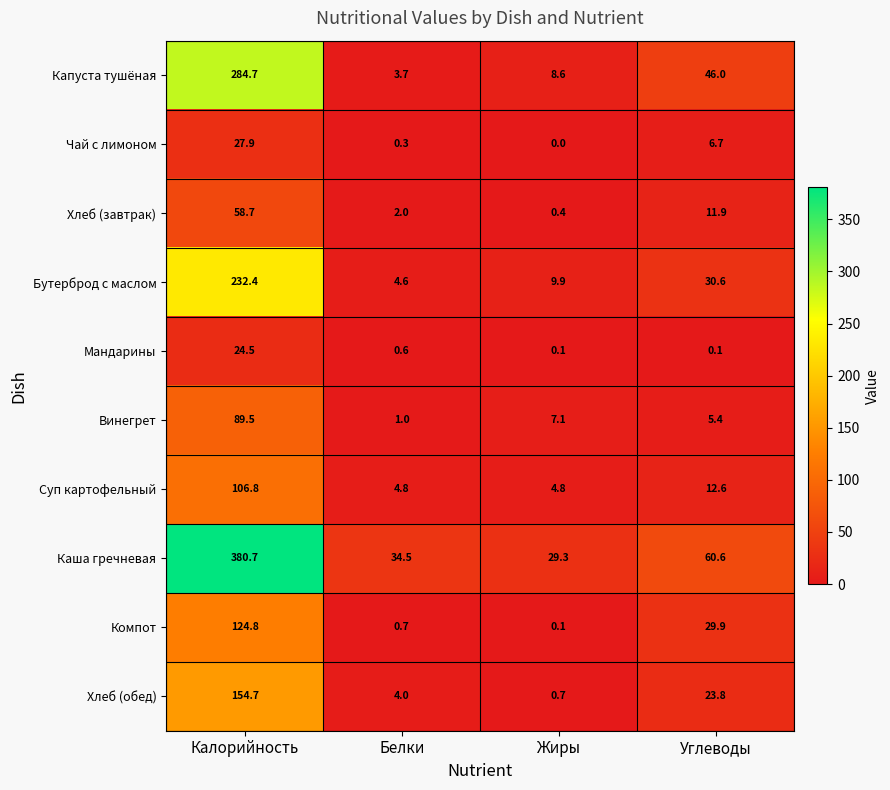

How many series are shown in this chart?

10